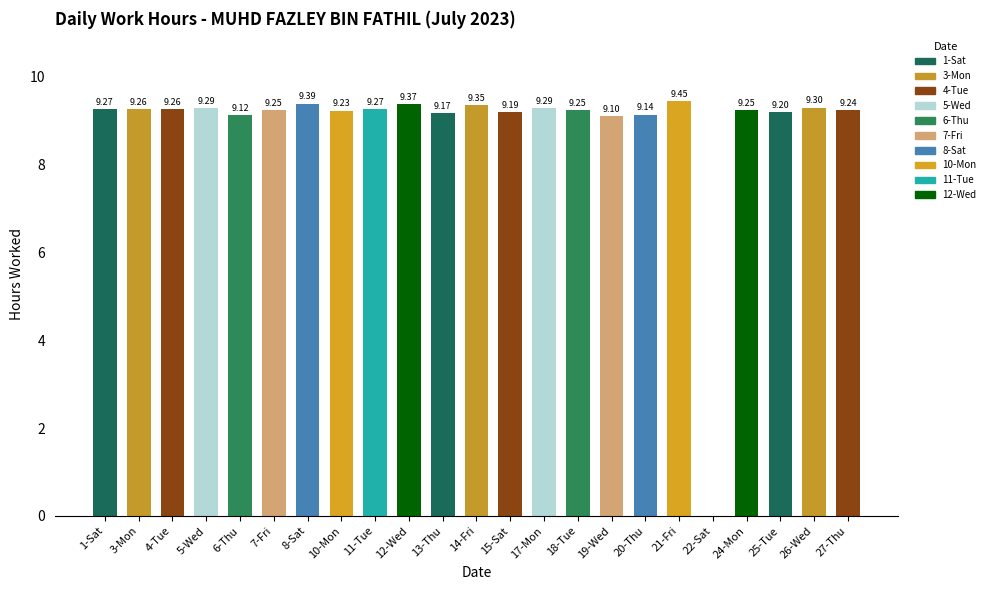

How many values are above zero?

22